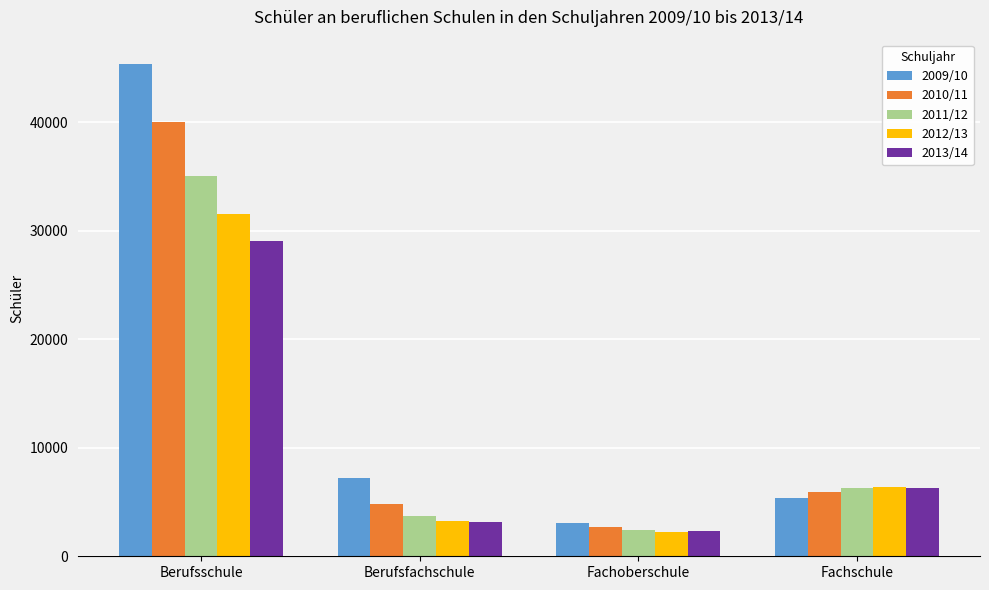

How many data points in 2012/13 are less than 6415?

2